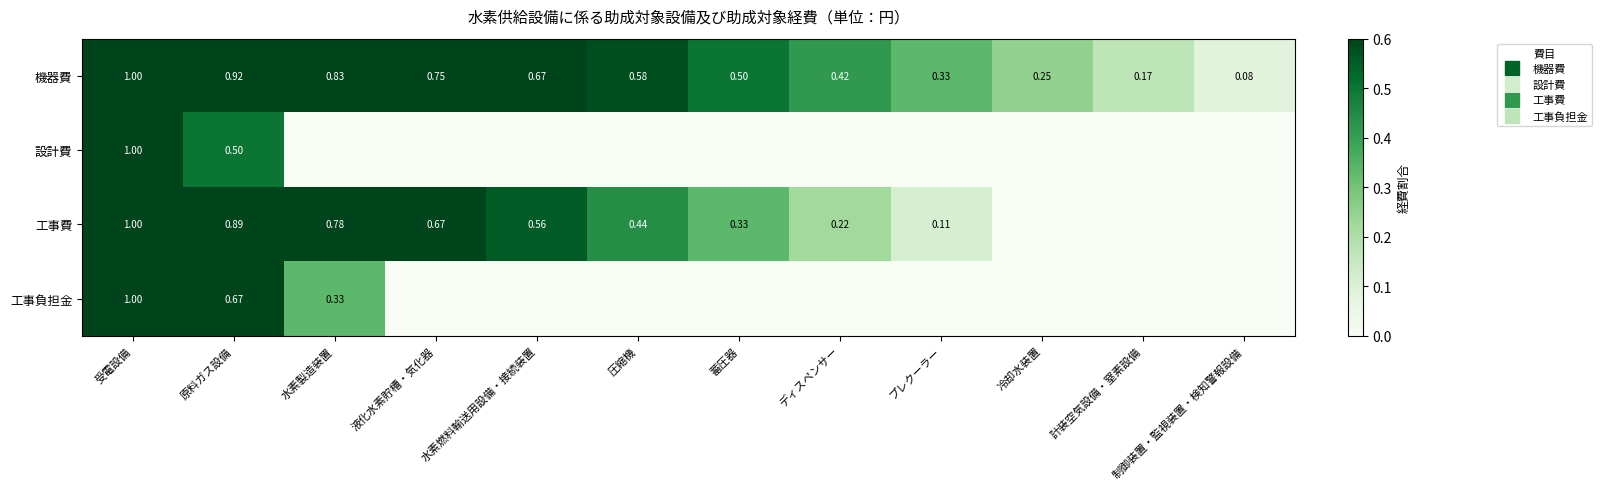

What value does the 工事費 series have at 受電設備?

1.0